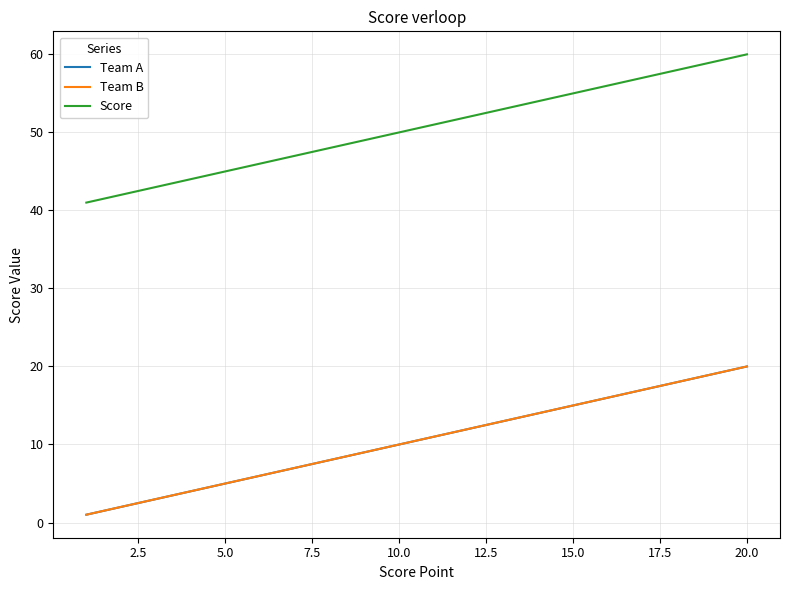

Is this an area chart (filled region under the line)?

No